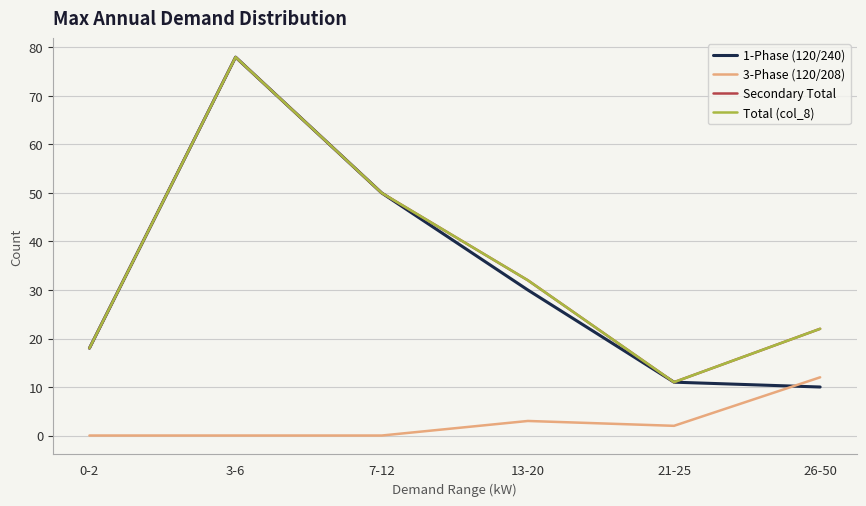

Rank the series by their maximum value, from lowest to highest.

3-Phase (120/208), 1-Phase (120/240), Secondary Total, Total (col_8)